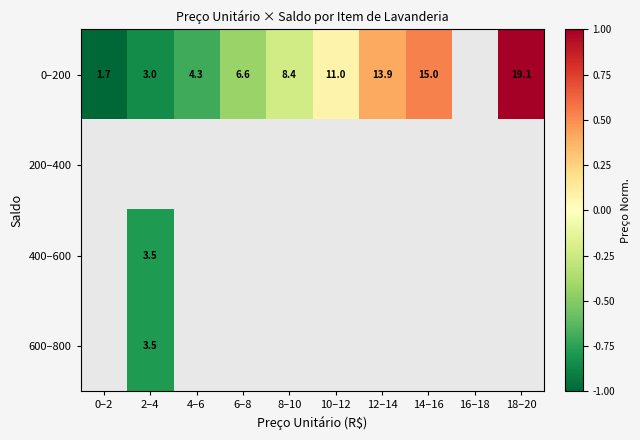

What is the difference between the 0–200 values at 0–2 and 10–12?

9.3